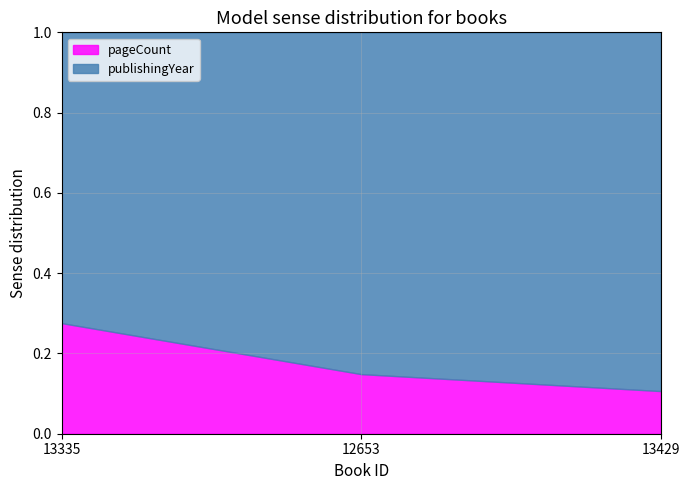

What is the label of the 2nd point from the right?

12653